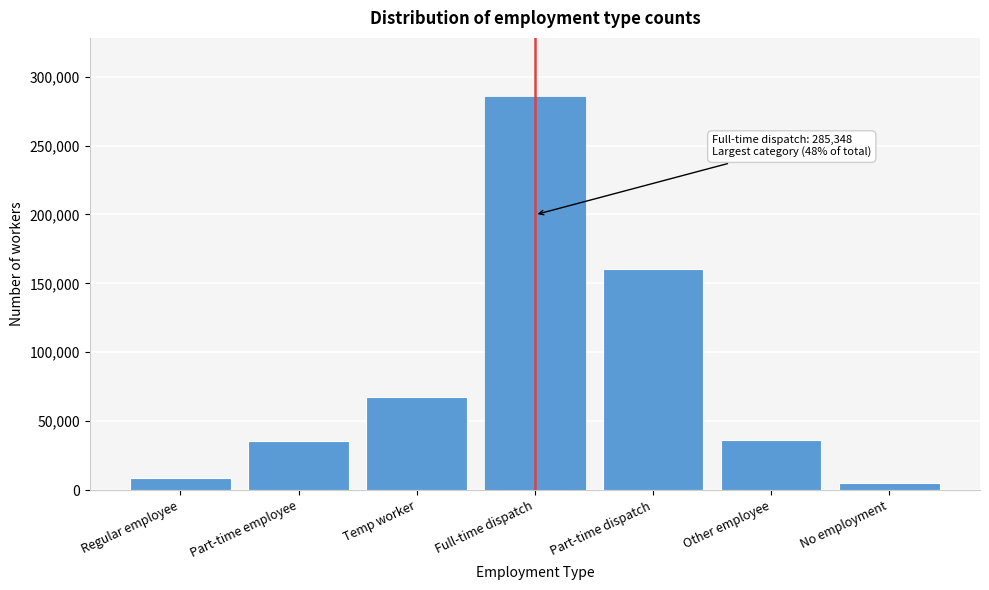

What is the label of the 5th bar from the left?

Part-time dispatch